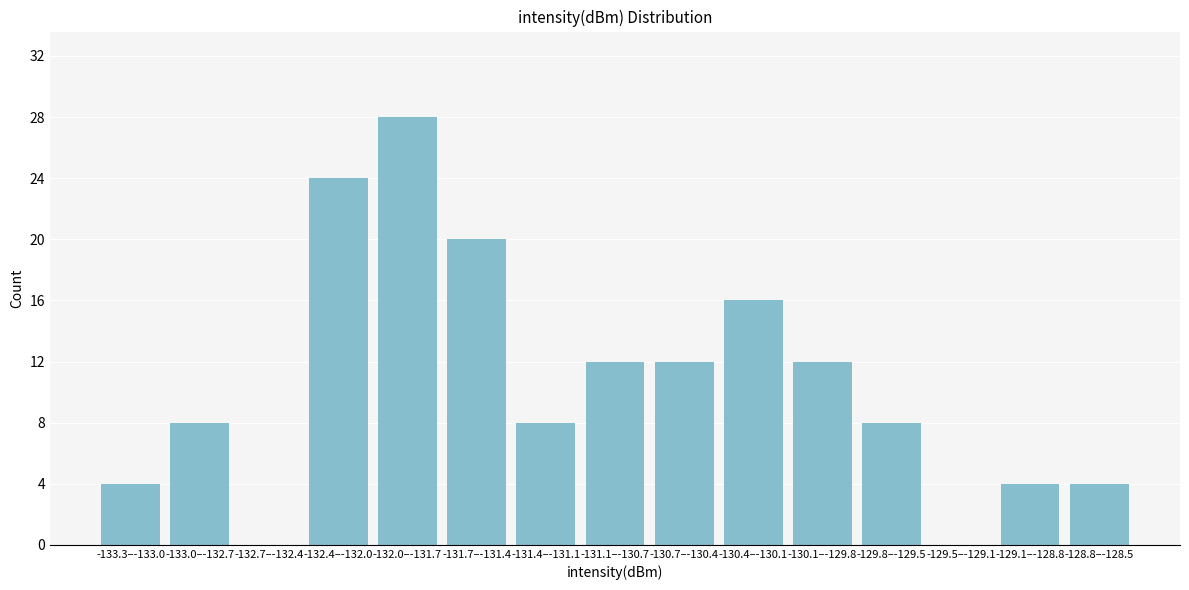

Reading left to right, what are all the values shown in this chart?

-133.3–-133.0=4	-133.0–-132.7=8	-132.7–-132.4=0	-132.4–-132.0=24	-132.0–-131.7=28	-131.7–-131.4=20	-131.4–-131.1=8	-131.1–-130.7=12	-130.7–-130.4=12	-130.4–-130.1=16	-130.1–-129.8=12	-129.8–-129.5=8	-129.5–-129.1=0	-129.1–-128.8=4	-128.8–-128.5=4